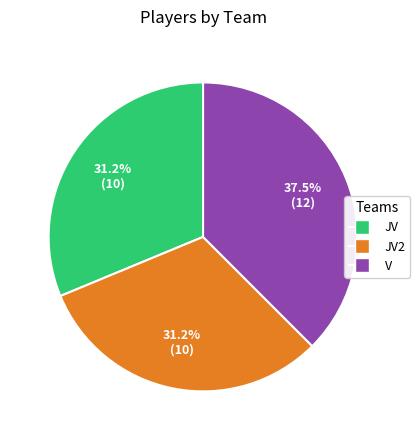

Is there a majority slice in this chart?

No